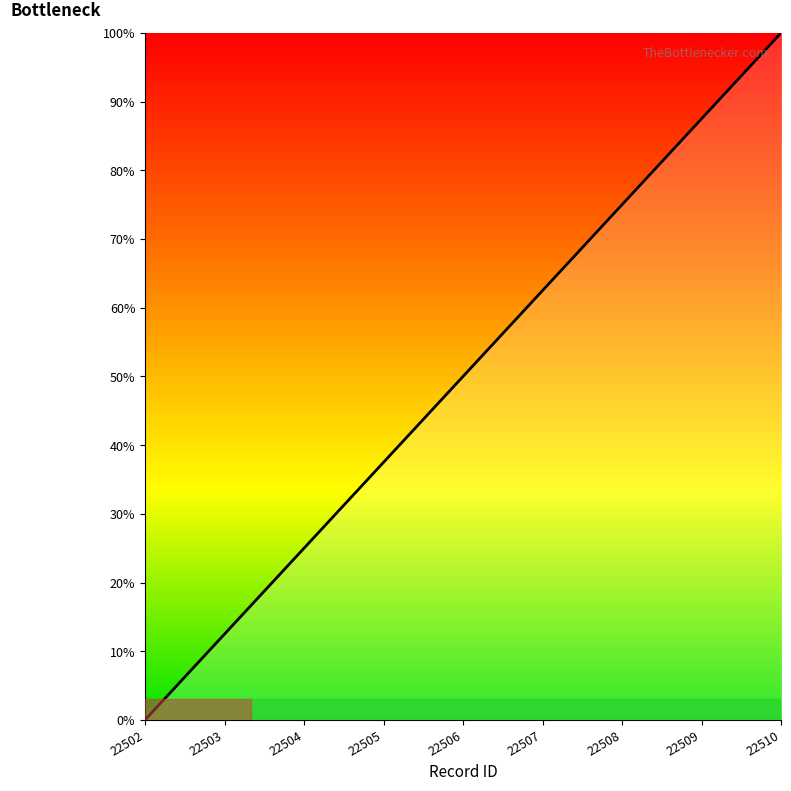

Rank the categories by value from highest to lowest.

22510, 22509, 22508, 22507, 22506, 22505, 22504, 22503, 22502